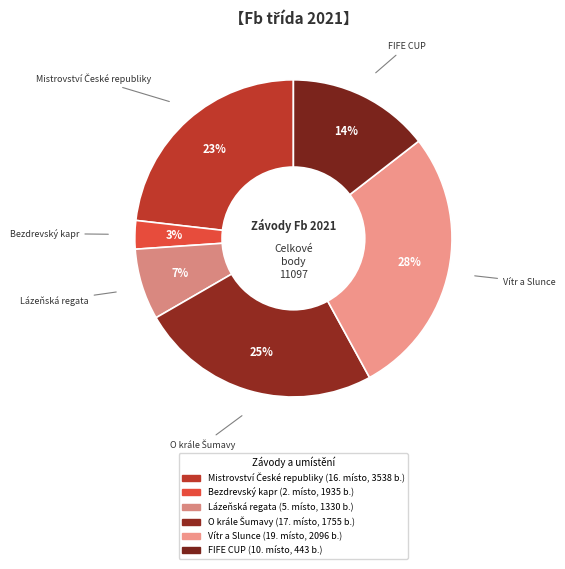

Between Vítr a Slunce and Bezdrevský kapr, which is larger?

Vítr a Slunce